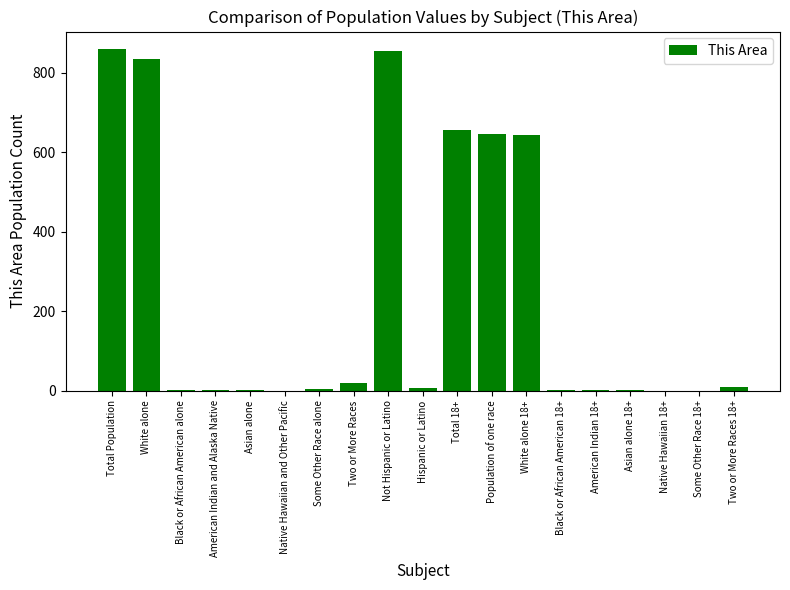

How many distinct data groups are displayed?

1